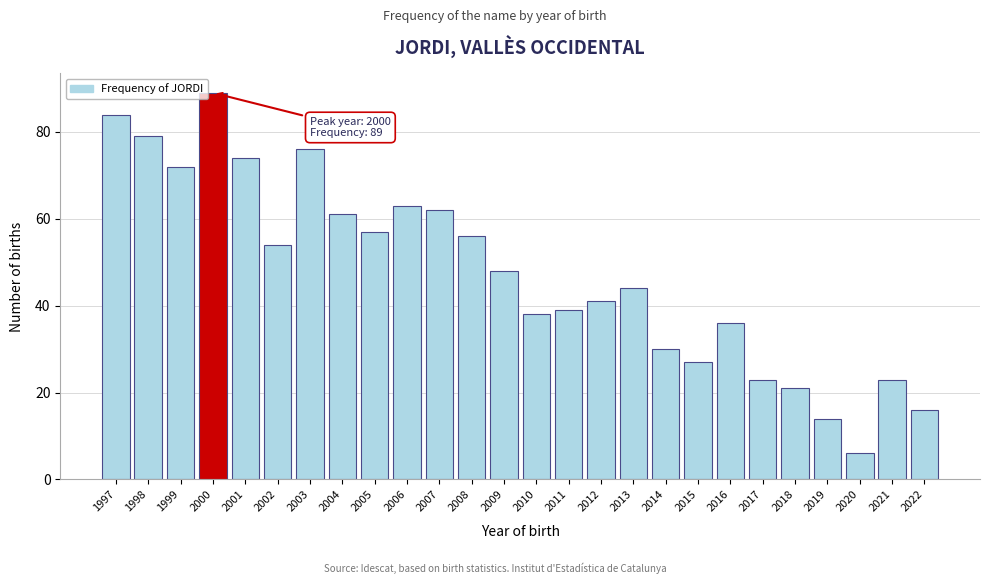

Reading right to left, transcribe all the data shown in this chart.

2022=16	2021=23	2020=6	2019=14	2018=21	2017=23	2016=36	2015=27	2014=30	2013=44	2012=41	2011=39	2010=38	2009=48	2008=56	2007=62	2006=63	2005=57	2004=61	2003=76	2002=54	2001=74	2000=89	1999=72	1998=79	1997=84